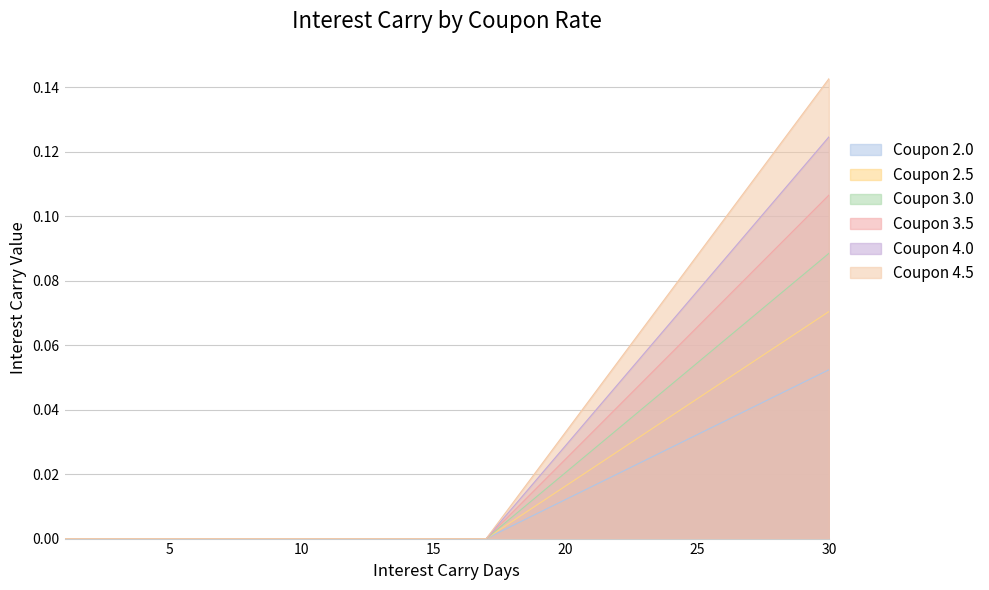

Does the chart have visible grid lines?

Yes